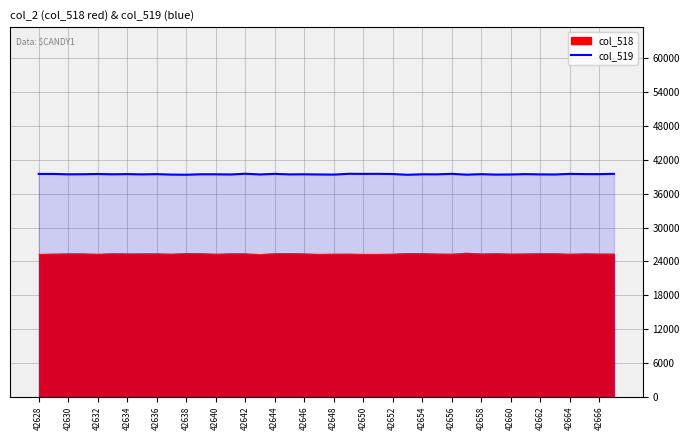

The chart shows a value of 39486 at 42652. True or false?

True